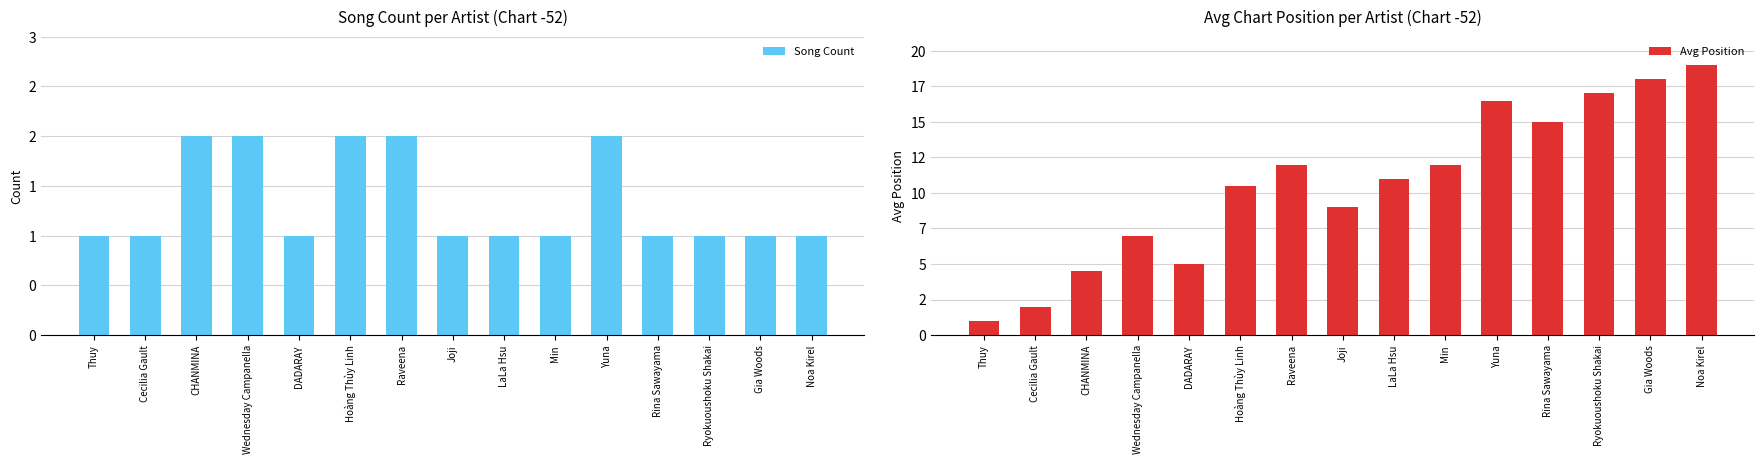

How many values in the Avg Position series exceed 11?

7